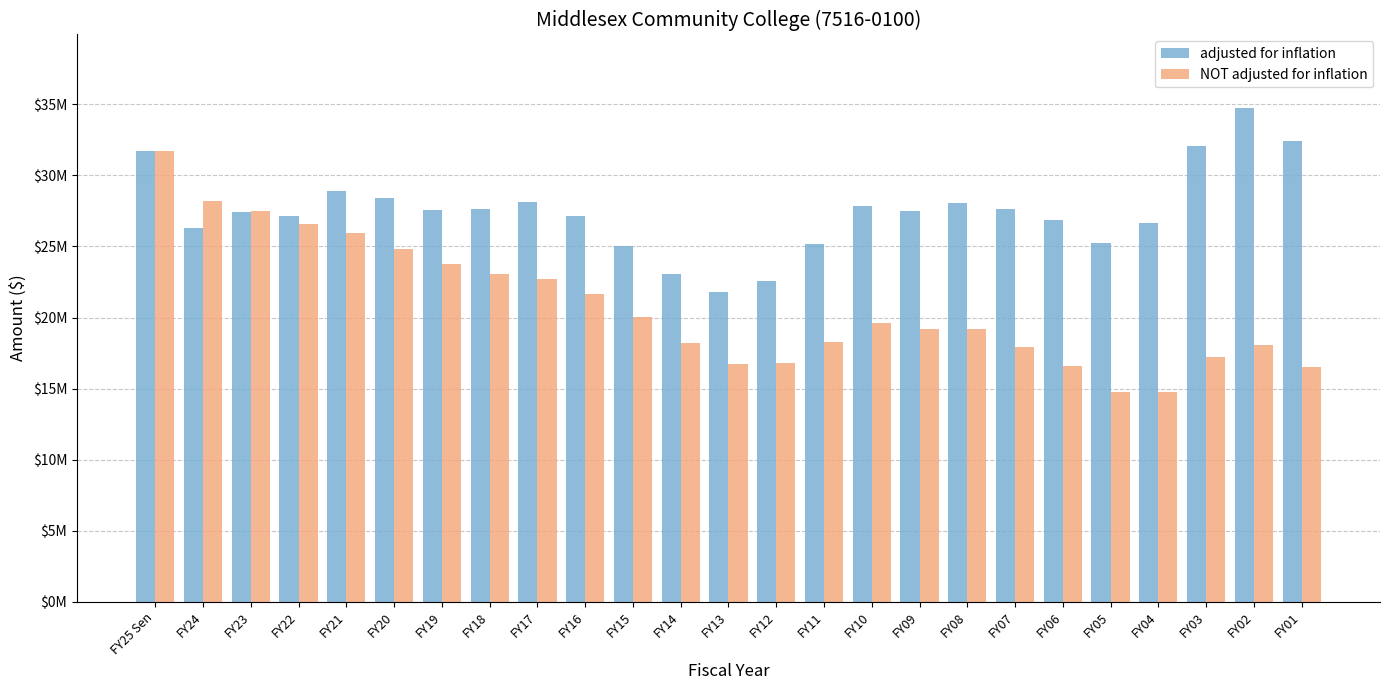

Does the chart contain stacked bars?

No